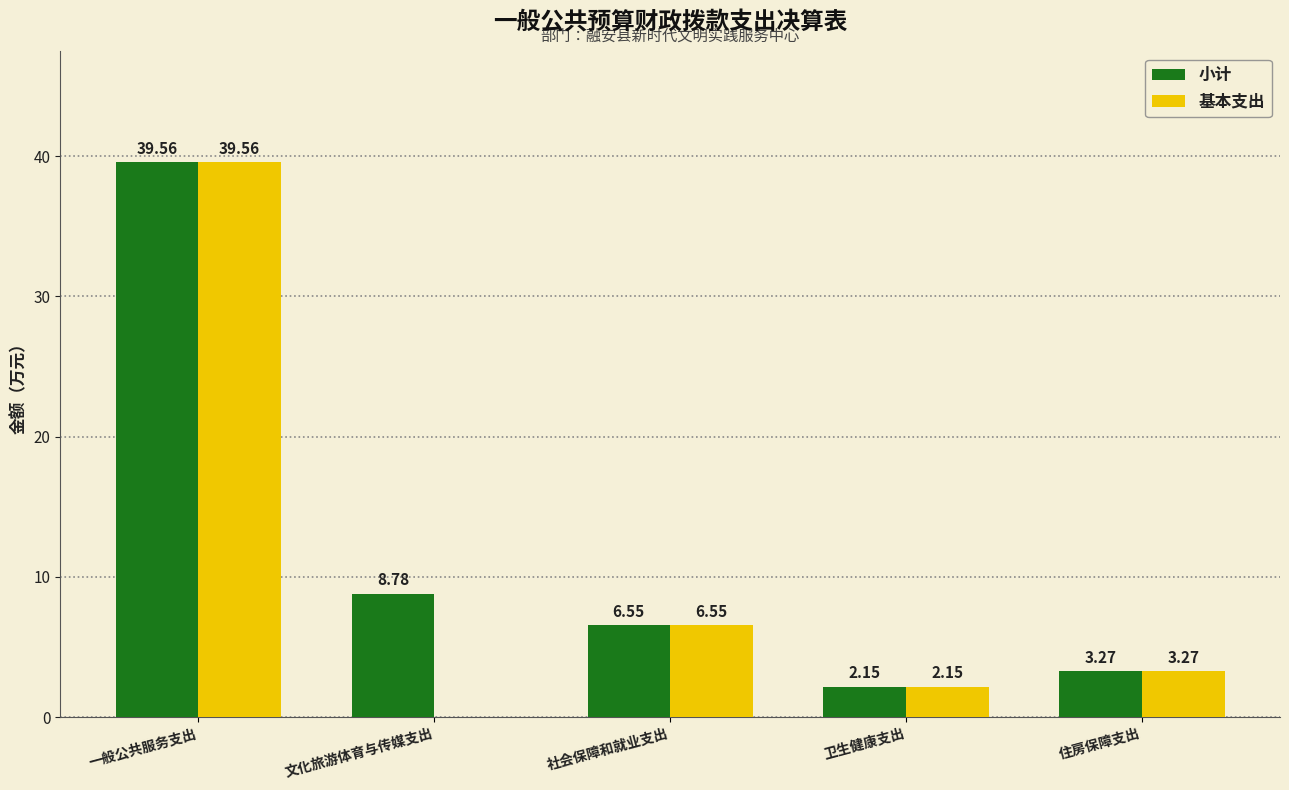

What is the total value across all series at 社会保障和就业支出?

13.1